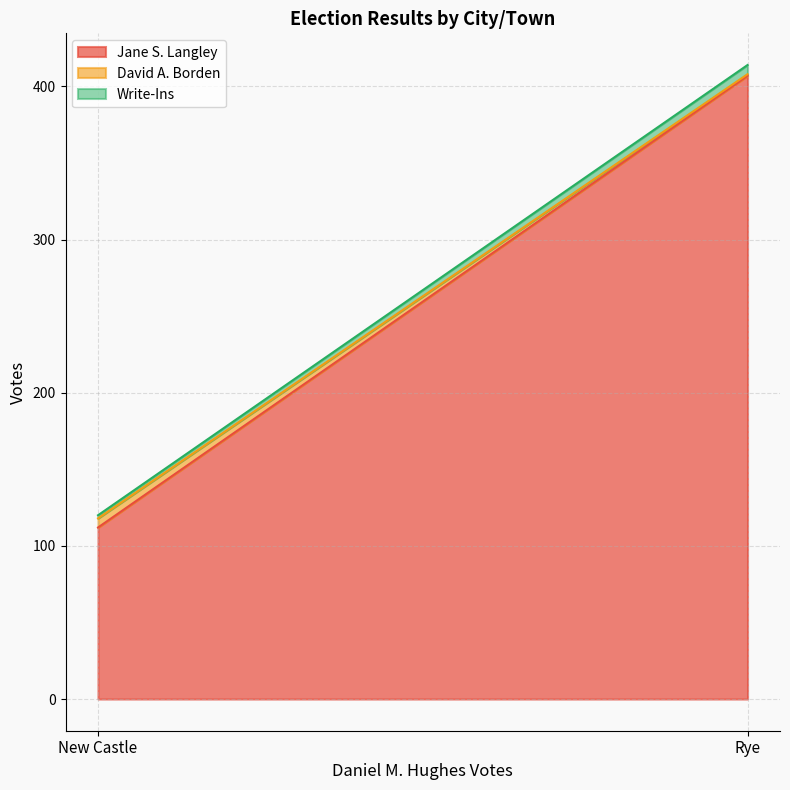

What is the approximate value of Write-Ins at New Castle?

2